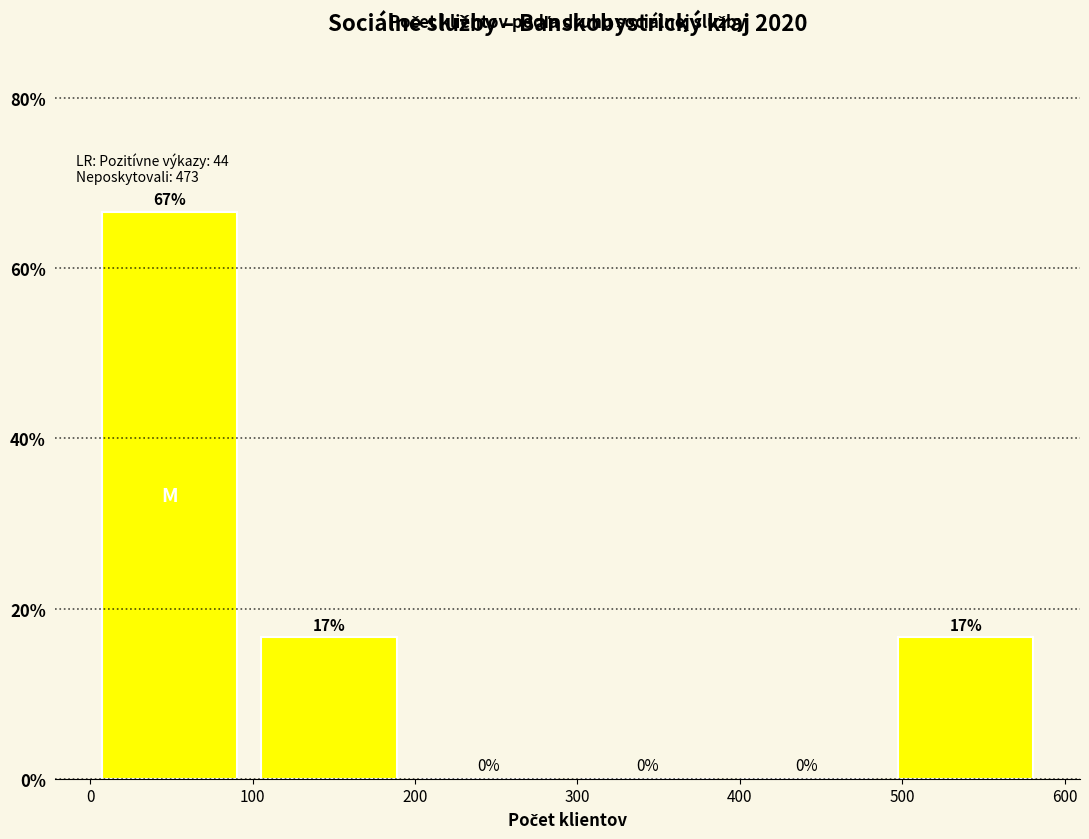

Over which range of the x-axis is the bar tallest?

0 to 98